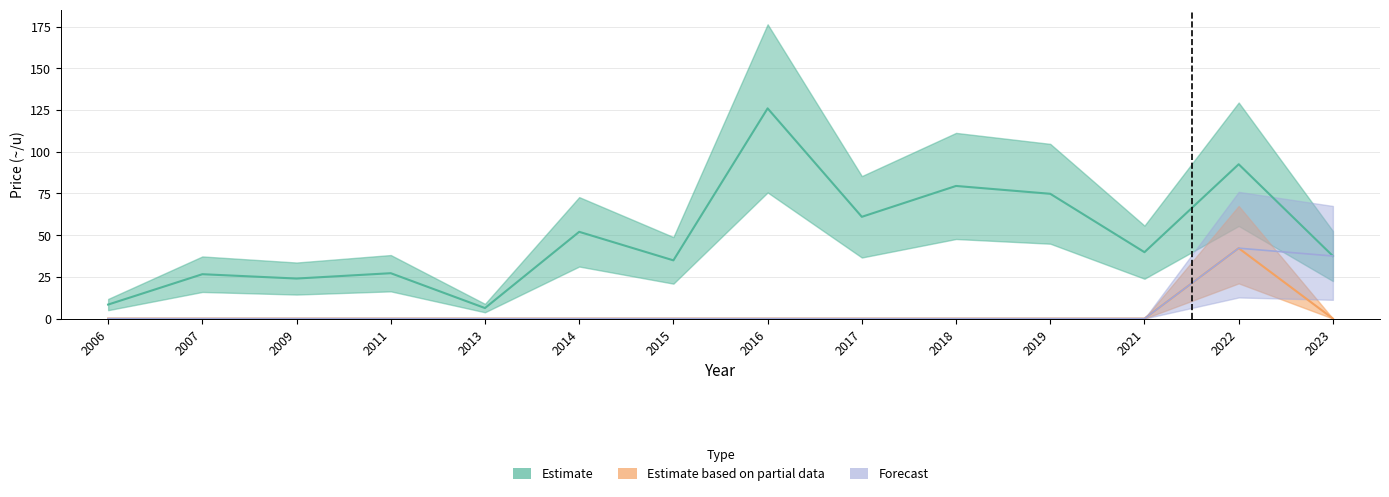

Reading left to right, transcribe all the data shown in this chart.

Estimate: 8.4	26.6	24.0	27.2	6.3	52.0	34.9	126.0	61.0	79.5	74.8	39.8	92.5	37.5
Estimate based on partial data: 0.0	0.0	0.0	0.0	0.0	0.0	0.0	0.0	0.0	0.0	0.0	0.0	42.2	0.0
Forecast: 0.0	0.0	0.0	0.0	0.0	0.0	0.0	0.0	0.0	0.0	0.0	0.0	42.2	37.5